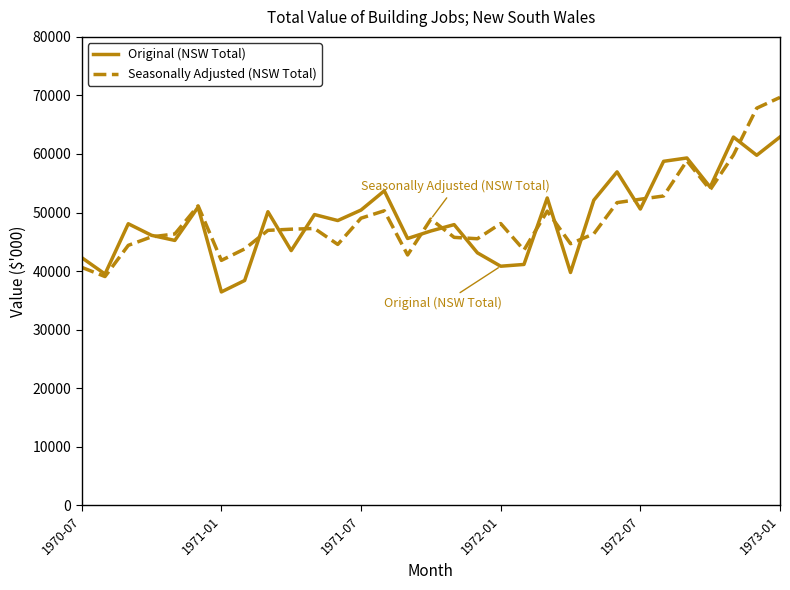

Rank the series by their maximum value, from highest to lowest.

Seasonally Adjusted (NSW Total), Original (NSW Total)